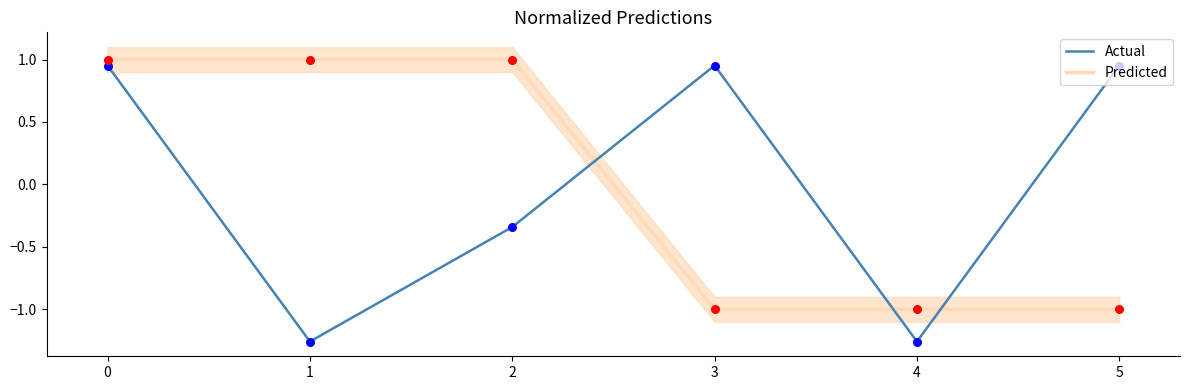

Is the value of Actual at 1 greater than the value of Predicted at 4?

No